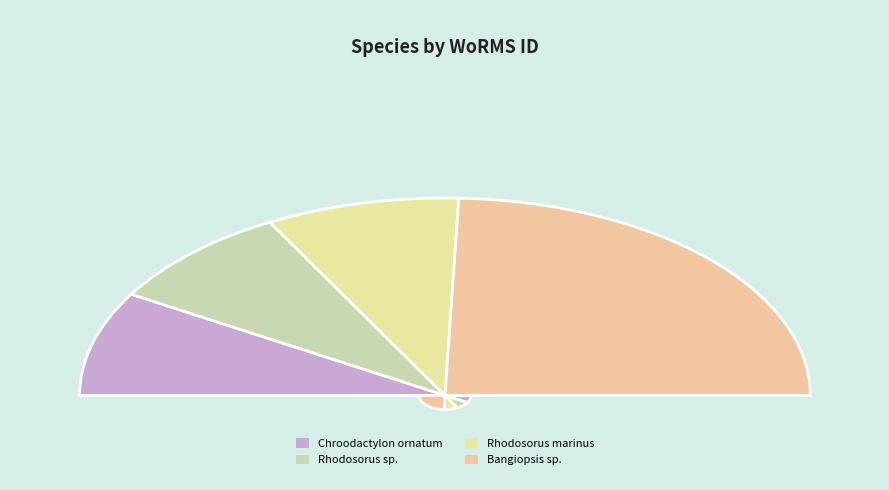

How many segments does this pie chart have?

4